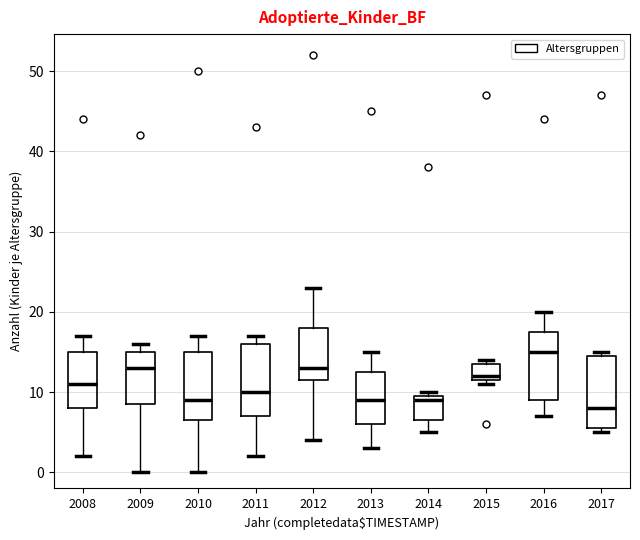

Reading left to right, transcribe this box plot: for each box, give where its median line is, the range the box spans, and where its two whiskers end, as read against the y-axis. The values are not printed on the chart, so give them approximately, as read against the axis.

2008: median 11, box 8 to 15, whiskers 2 to 17
2009: median 13, box 9 to 15, whiskers 0 to 16
2010: median 9, box 7 to 15, whiskers 0 to 17
2011: median 10, box 7 to 16, whiskers 2 to 17
2012: median 13, box 12 to 18, whiskers 4 to 23
2013: median 9, box 6 to 13, whiskers 3 to 15
2014: median 9, box 7 to 10, whiskers 5 to 10 (just above the box's upper edge)
2015: median 12 (just above the box's lower edge), box 12 to 14, whiskers 11 to 14 (just above the box's upper edge)
2016: median 15, box 9 to 18, whiskers 7 to 20
2017: median 8, box 6 to 15, whiskers 5 to 15 (just above the box's upper edge)